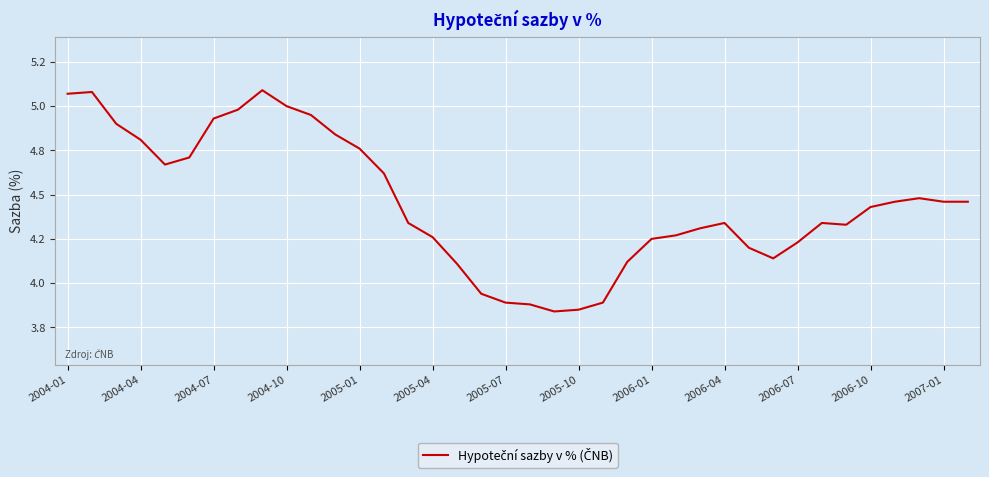

Where does the data first go above 4?

2004-01